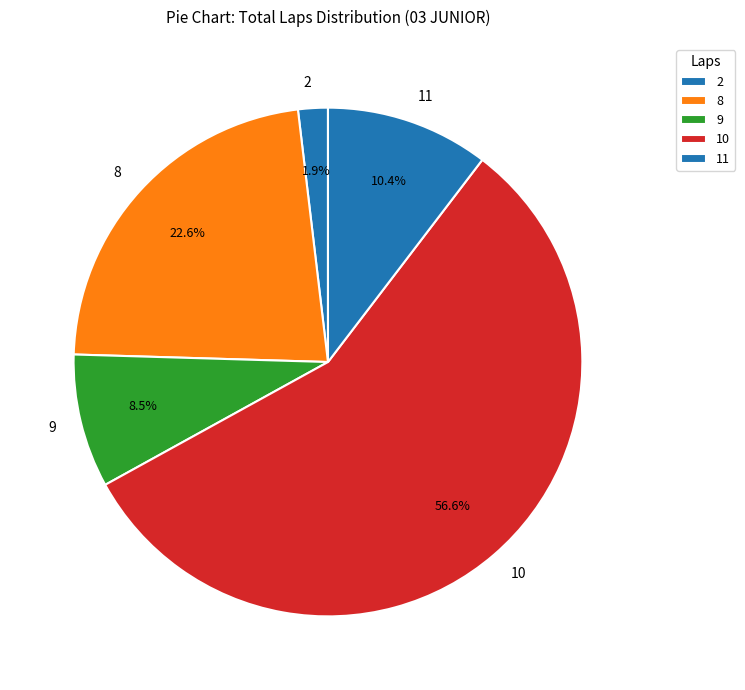

Between 8 and 9, which is larger?

8